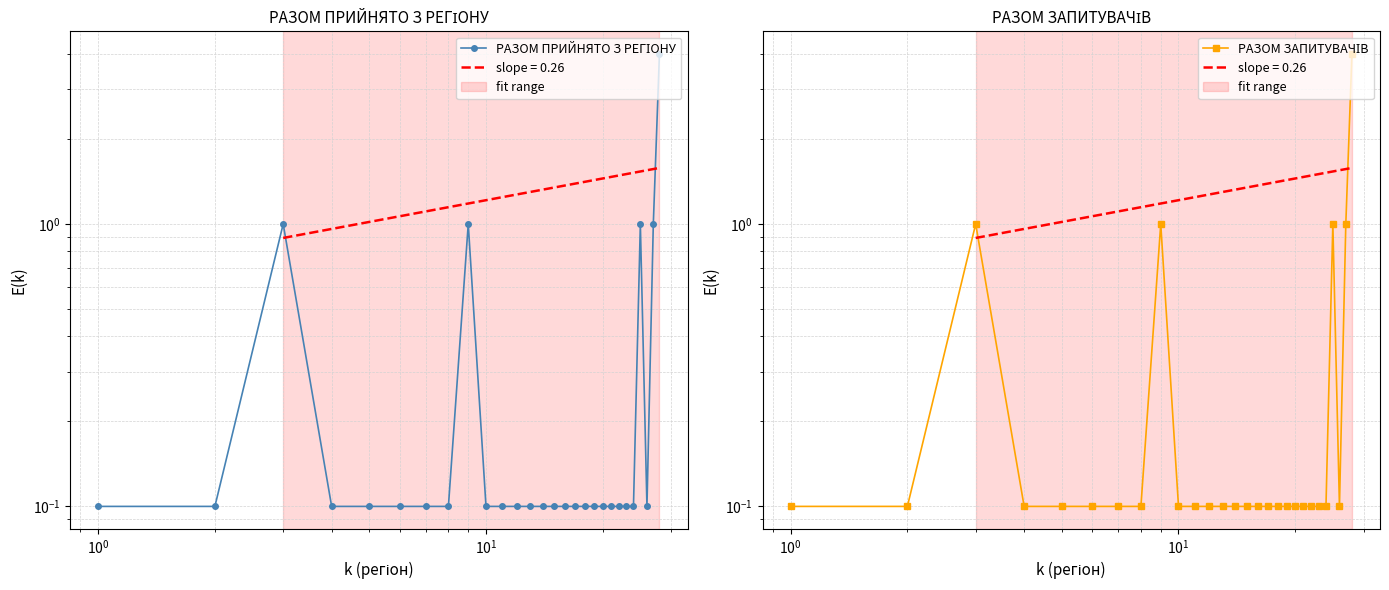

Is it true that РАЗОМ ЗАПИТУВАЧІВ equals 0.1 at 21?

False